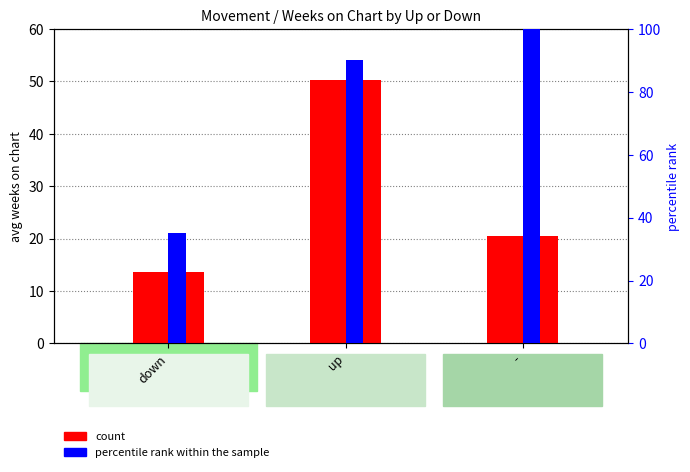

Which category has the highest value in the percentile rank within the sample series?

-